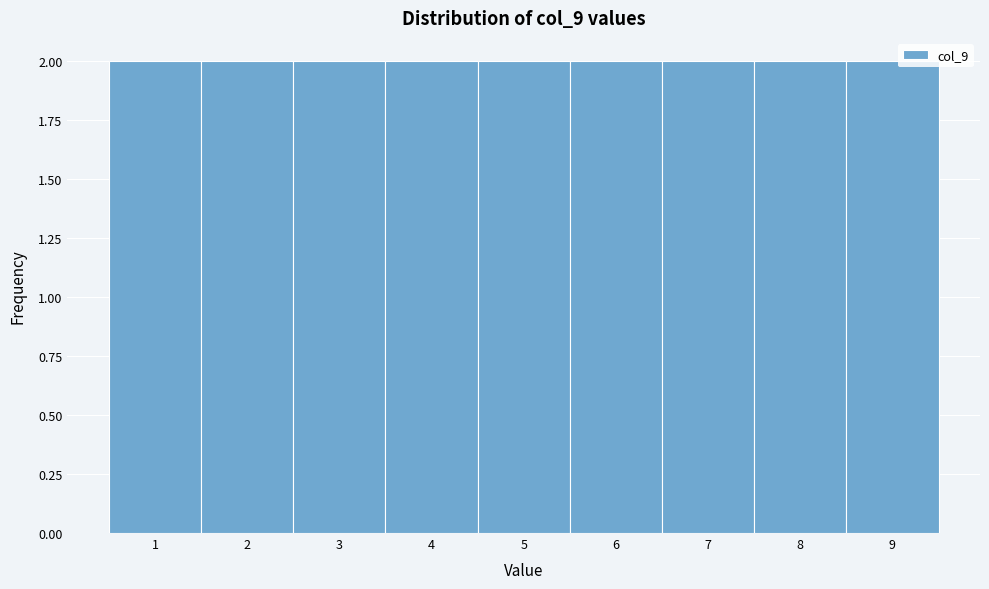

Reading left to right, list every bar in this chart as the range it spans on the x-axis followed by its height. The values are not printed on the chart, so give them approximately, as read against the axis.

0.5 to 1.5: 2
1.5 to 2.5: 2
2.5 to 3.5: 2
3.5 to 4.5: 2
4.5 to 5.5: 2
5.5 to 6.5: 2
6.5 to 7.5: 2
7.5 to 8.5: 2
8.5 to 9.5: 2